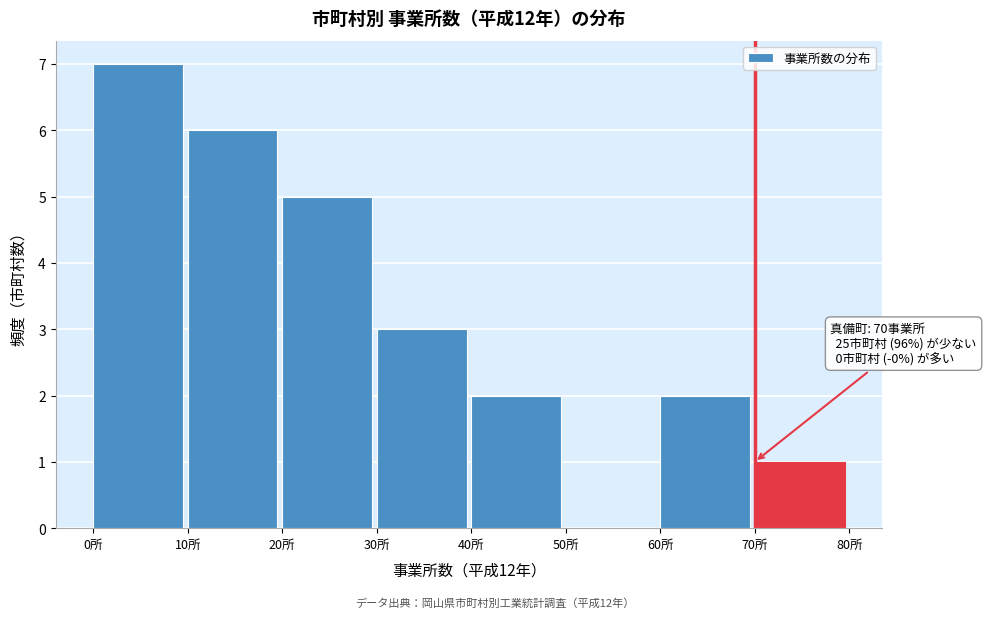

Over which range of the x-axis is the bar tallest?

0 to 10